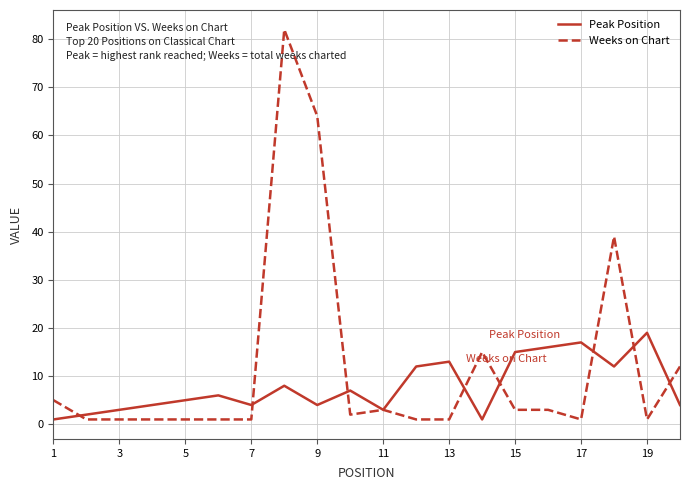

List the series in order of their peak value, lowest first.

Peak Position, Weeks on Chart